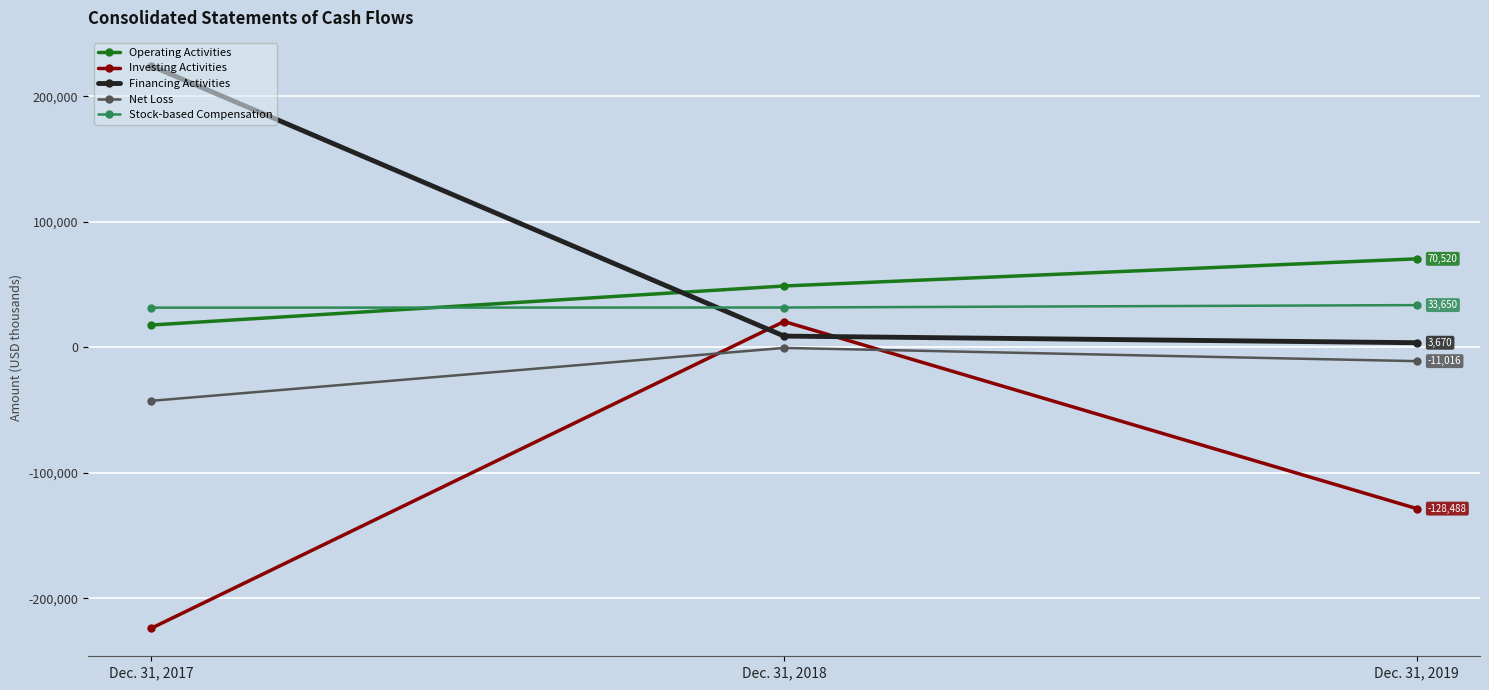

What is the total value across all series at Dec. 31, 2019?

-31664